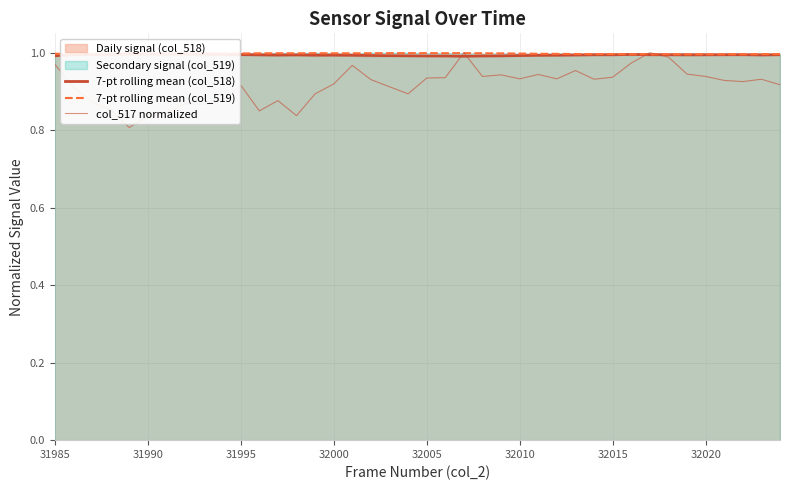

Reading left to right, what are all the values shown in this chart?

7-pt rolling mean (col_518): 1.0	1.0	1.0	1.0	1.0	1.0	1.0	1.0	1.0	1.0	1.0	1.0	1.0	1.0	1.0	1.0	1.0	1.0	1.0	1.0	1.0	1.0	1.0	1.0	1.0	1.0	1.0	1.0	1.0	1.0	1.0	1.0	1.0	1.0	1.0	1.0	1.0	1.0	1.0	1.0
7-pt rolling mean (col_519): 1.0	1.0	1.0	1.0	1.0	1.0	1.0	1.0	1.0	1.0	1.0	1.0	1.0	1.0	1.0	1.0	1.0	1.0	1.0	1.0	1.0	1.0	1.0	1.0	1.0	1.0	1.0	1.0	1.0	1.0	1.0	1.0	1.0	1.0	1.0	1.0	1.0	1.0	1.0	1.0
col_517 normalized: 1.0	0.9	0.9	0.9	0.8	0.8	0.8	0.9	0.9	0.9	0.9	0.8	0.9	0.8	0.9	0.9	1.0	0.9	0.9	0.9	0.9	0.9	1.0	0.9	0.9	0.9	0.9	0.9	1.0	0.9	0.9	1.0	1.0	1.0	0.9	0.9	0.9	0.9	0.9	0.9